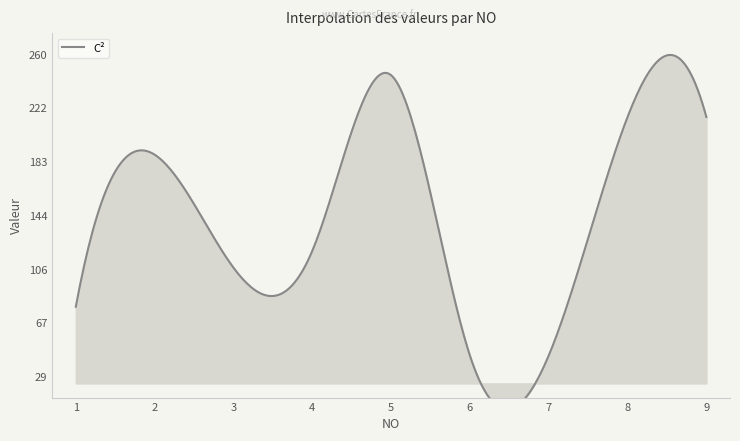

True or false: C² has a value of 398.2 at 5.

False